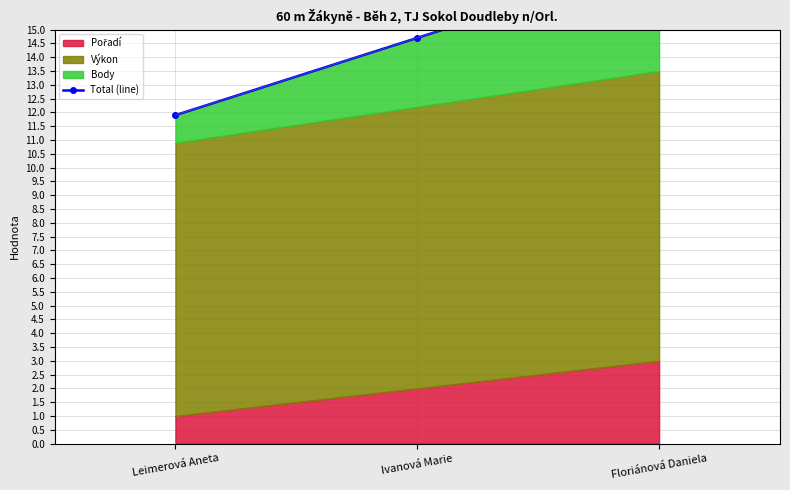

What position from the left is Leimerová Aneta?

1